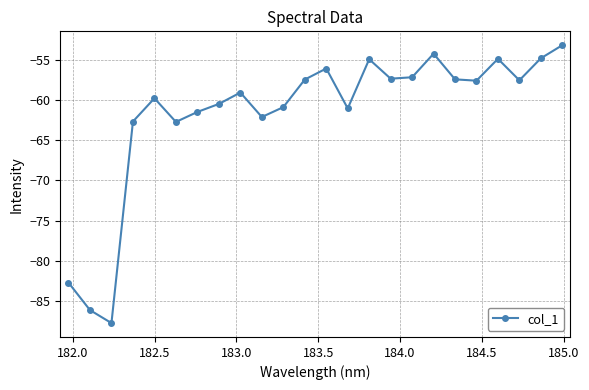

What is the difference between the maximum and minimum values?

34.7